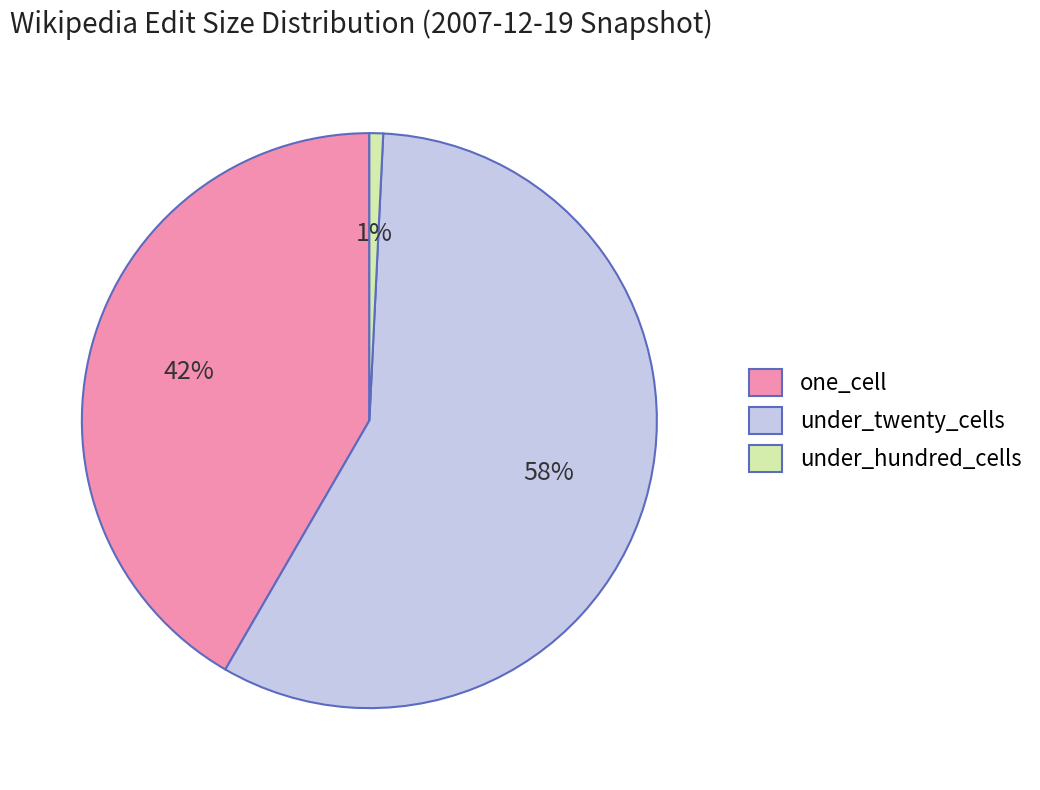

Do one_cell and under_twenty_cells together represent more than half of the pie?

Yes